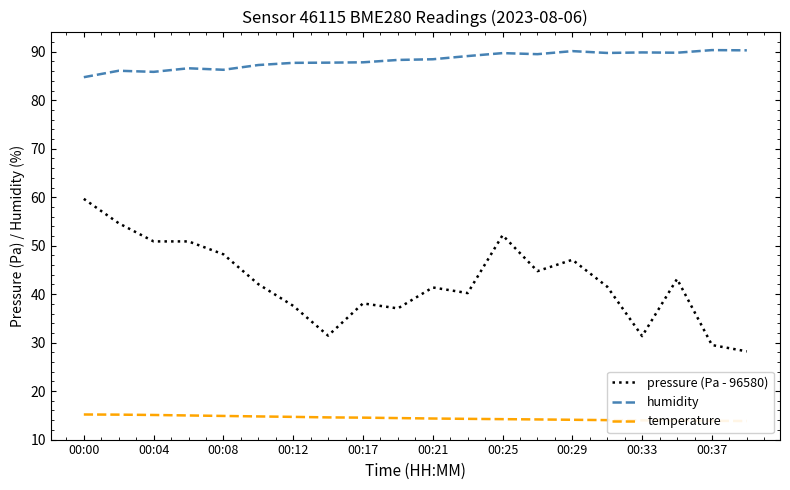

What is the highest value of the pressure (Pa - 96580) series?

59.7